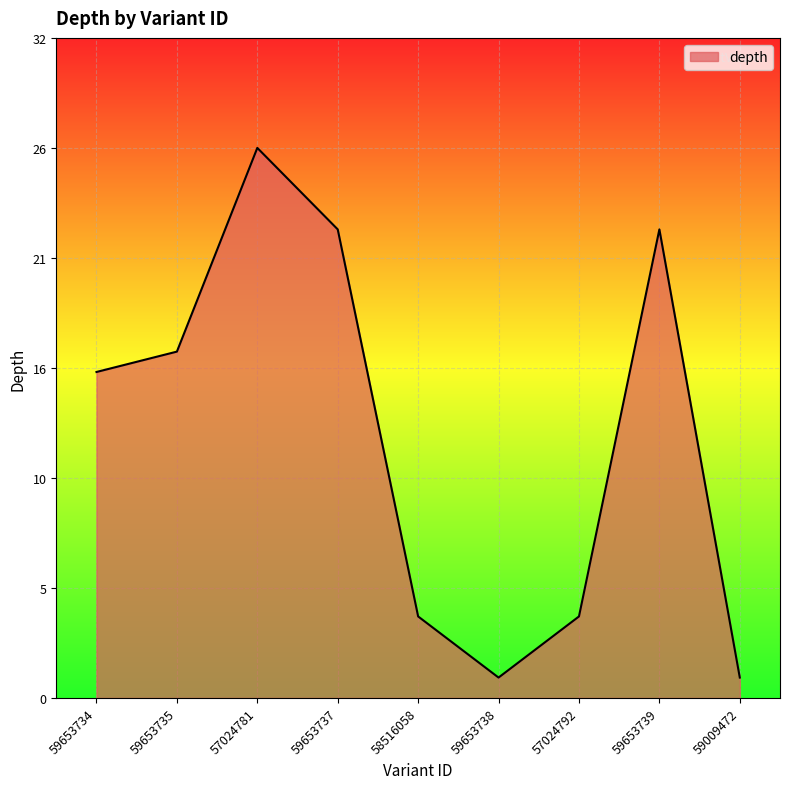

Count the number of values greater than 16.

4